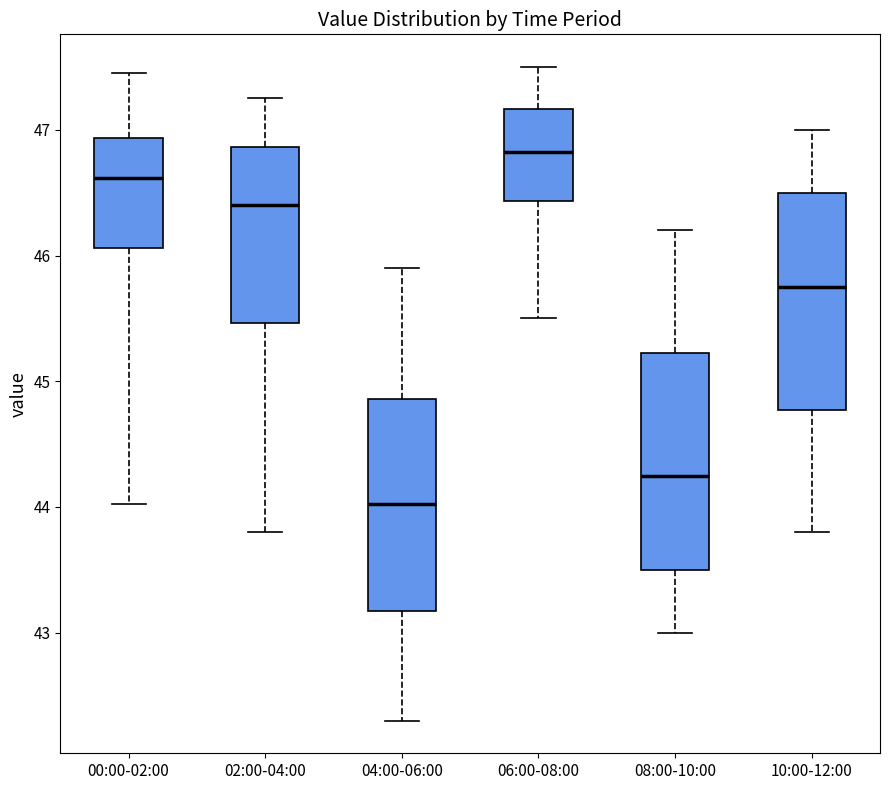

Where does the upper whisker of the box for 10:00-12:00 end on the y-axis? The values are not printed on the chart, so give them approximately, as read against the axis.

47.0